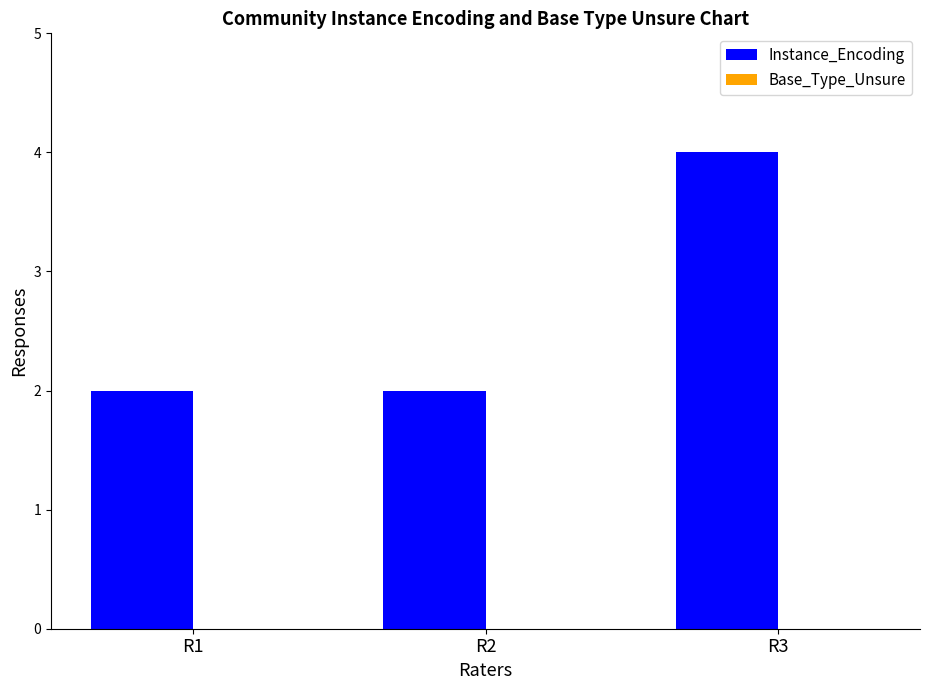

Approximately how many times larger is the value at R2 compared to R3?

0.5